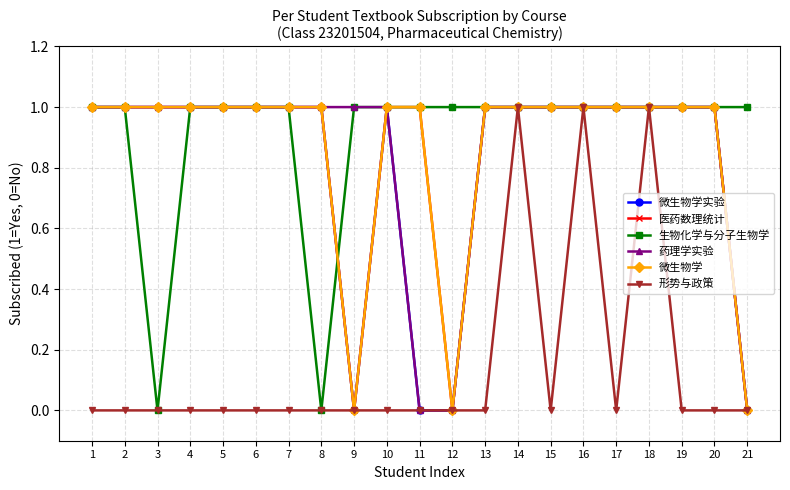

Rank the series at 17 from lowest to highest value.

形势与政策, 微生物学实验, 医药数理统计, 生物化学与分子生物学, 药理学实验, 微生物学